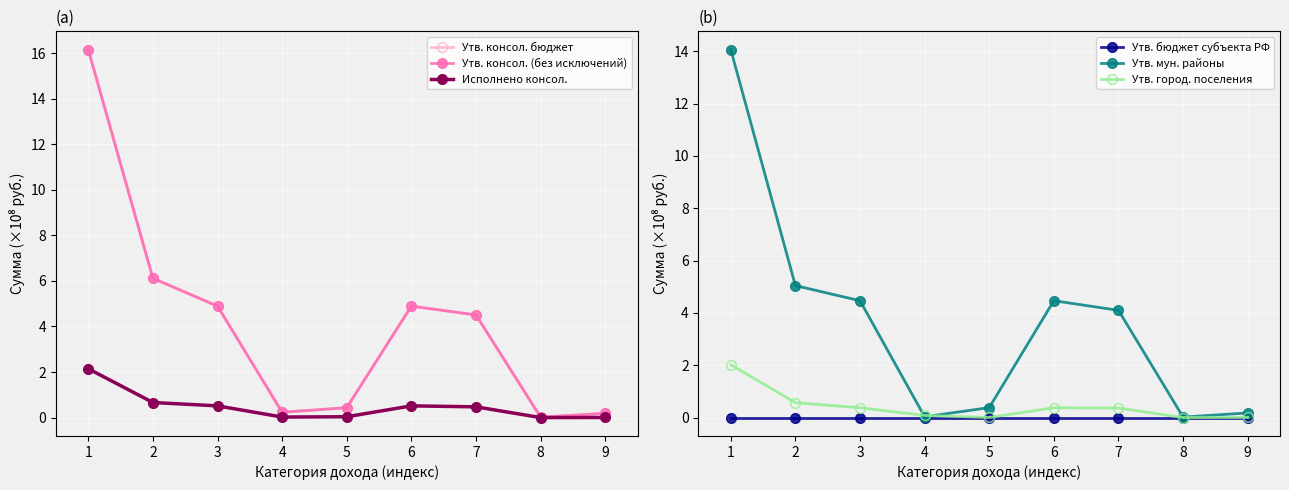

At how many categories does at least one series exceed 2?

5